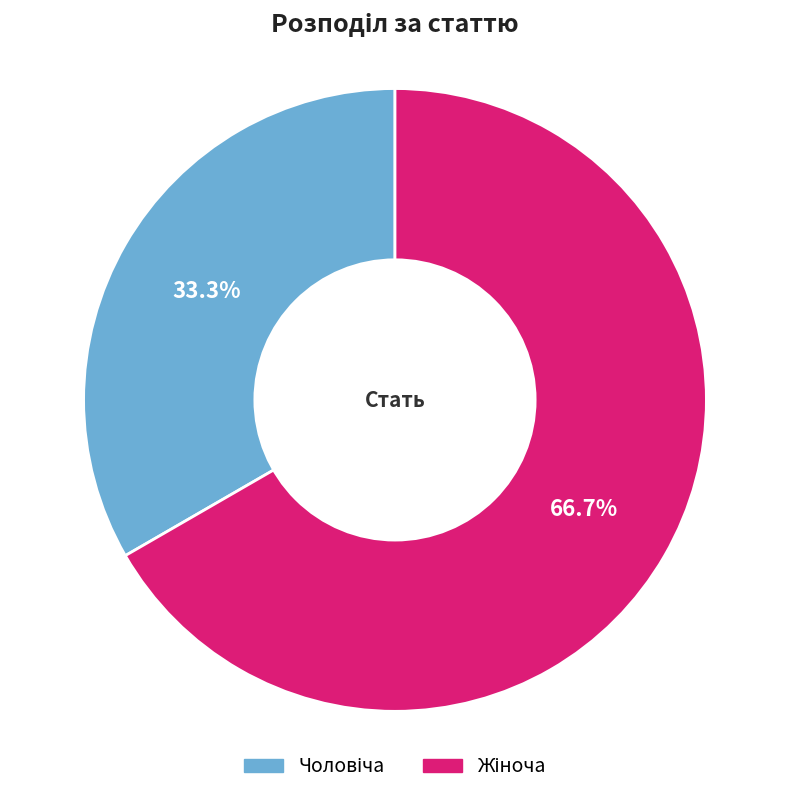

Does any single category account for the majority?

Yes